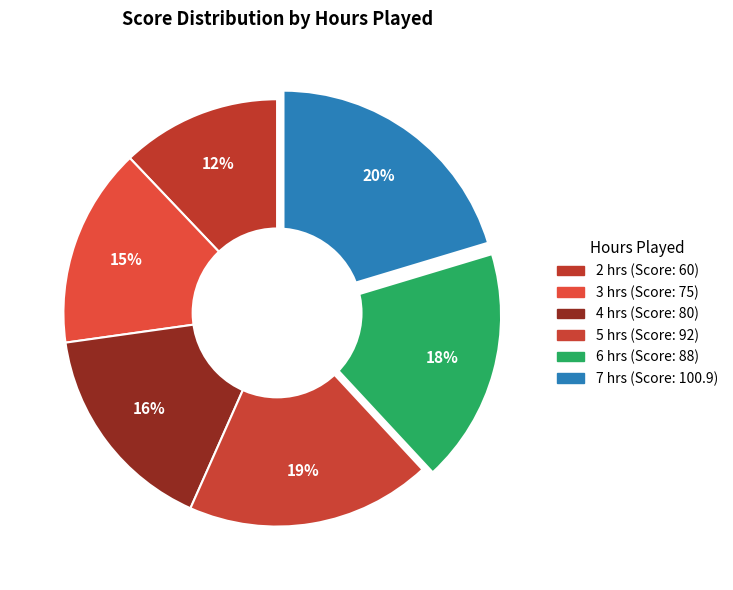

Combined, what portion of the pie is 6 and 3?

32.9%